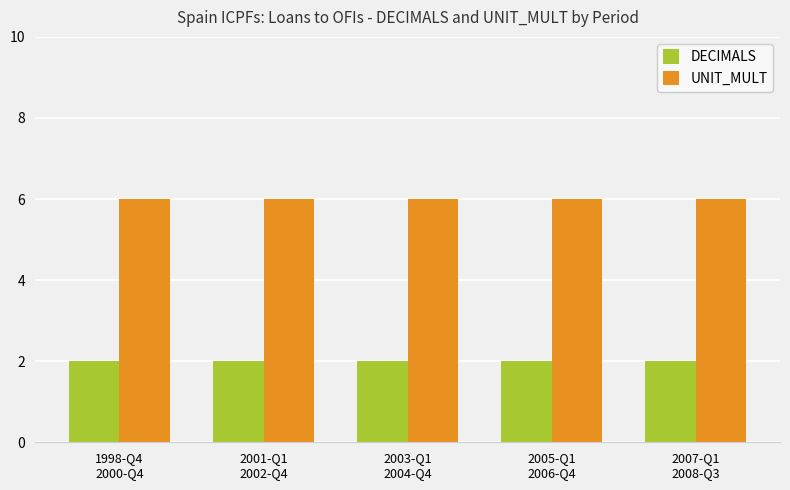

What is the spread (max minus min) of values at 1998-Q4
2000-Q4?

4